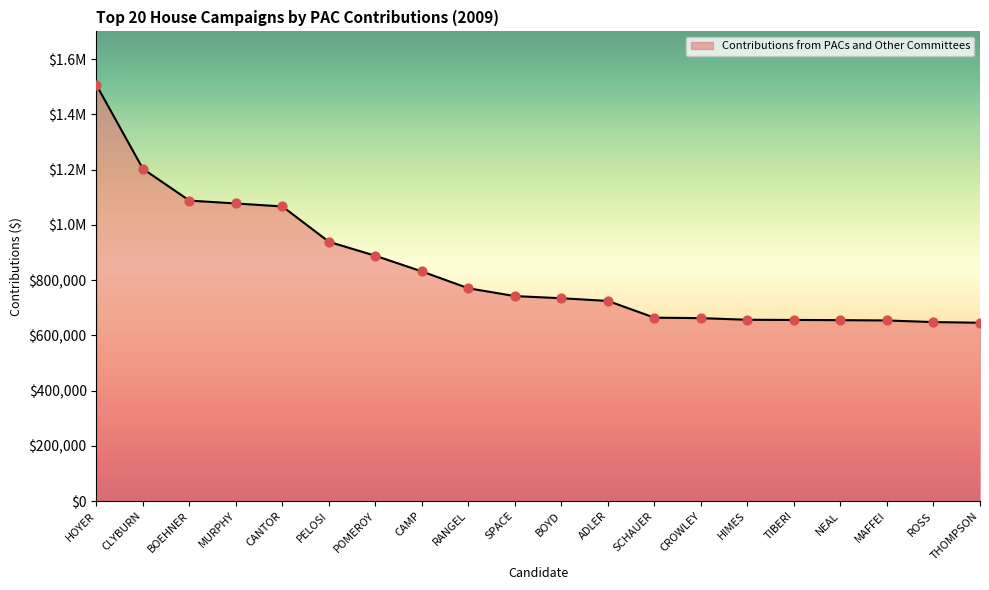

Which has a higher value, BOEHNER or ADLER?

BOEHNER